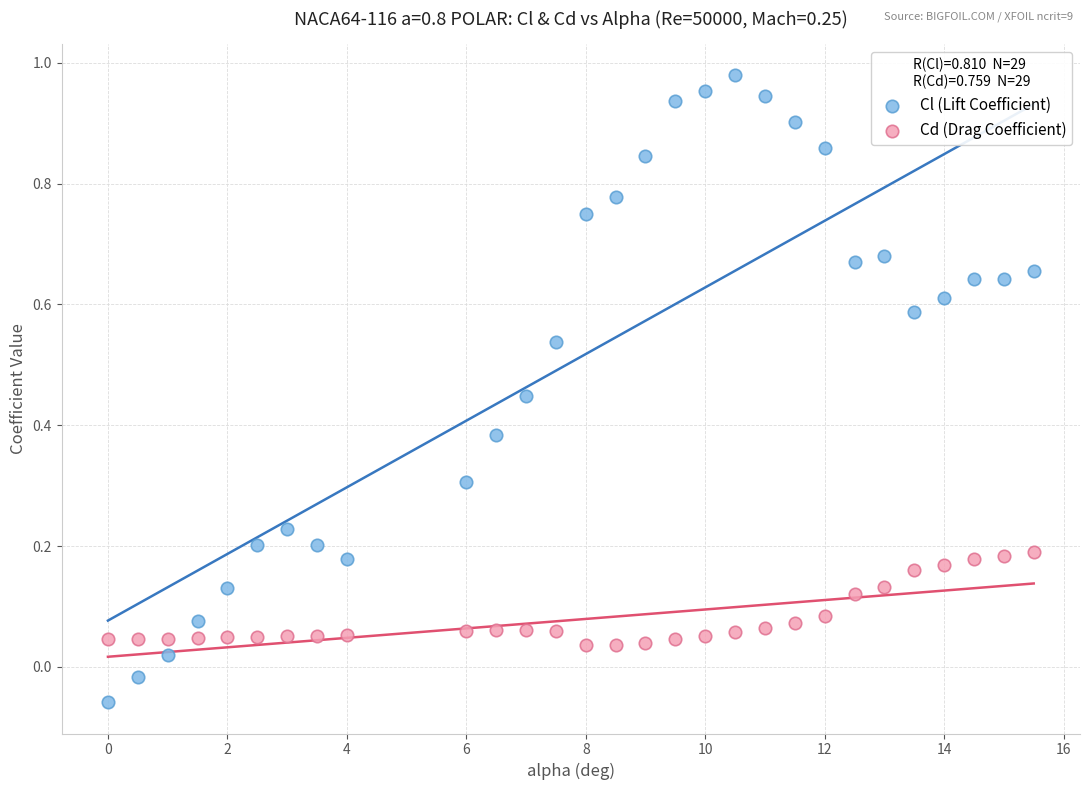

What are all the series names shown in the legend?

Cl (Lift Coefficient), Cd (Drag Coefficient)